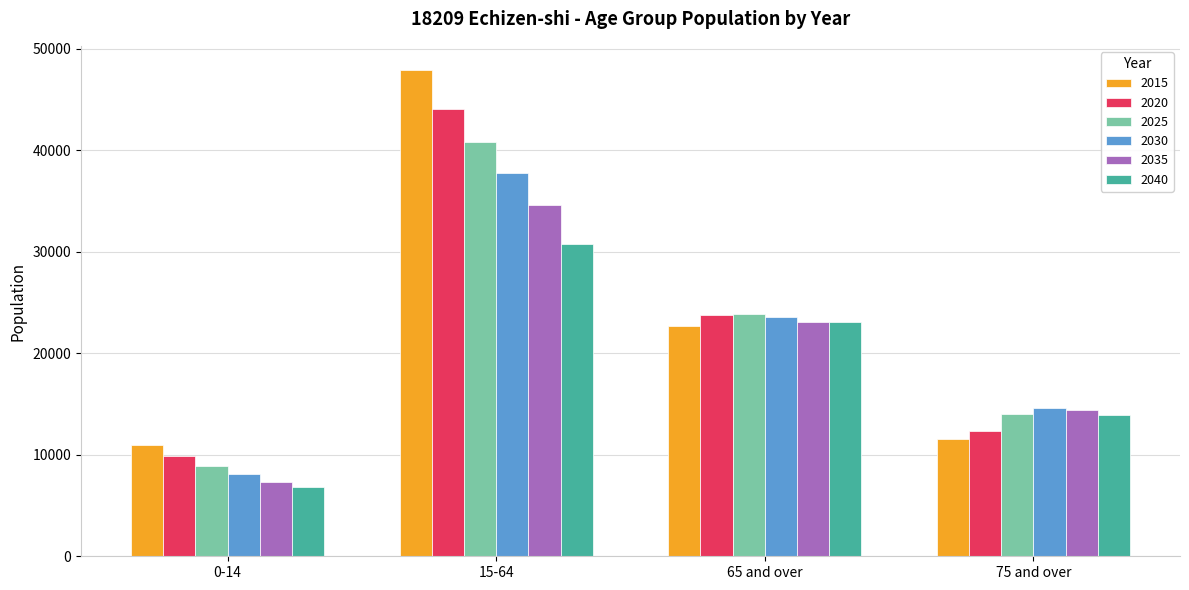

Which series has the widest spread of values?

2015